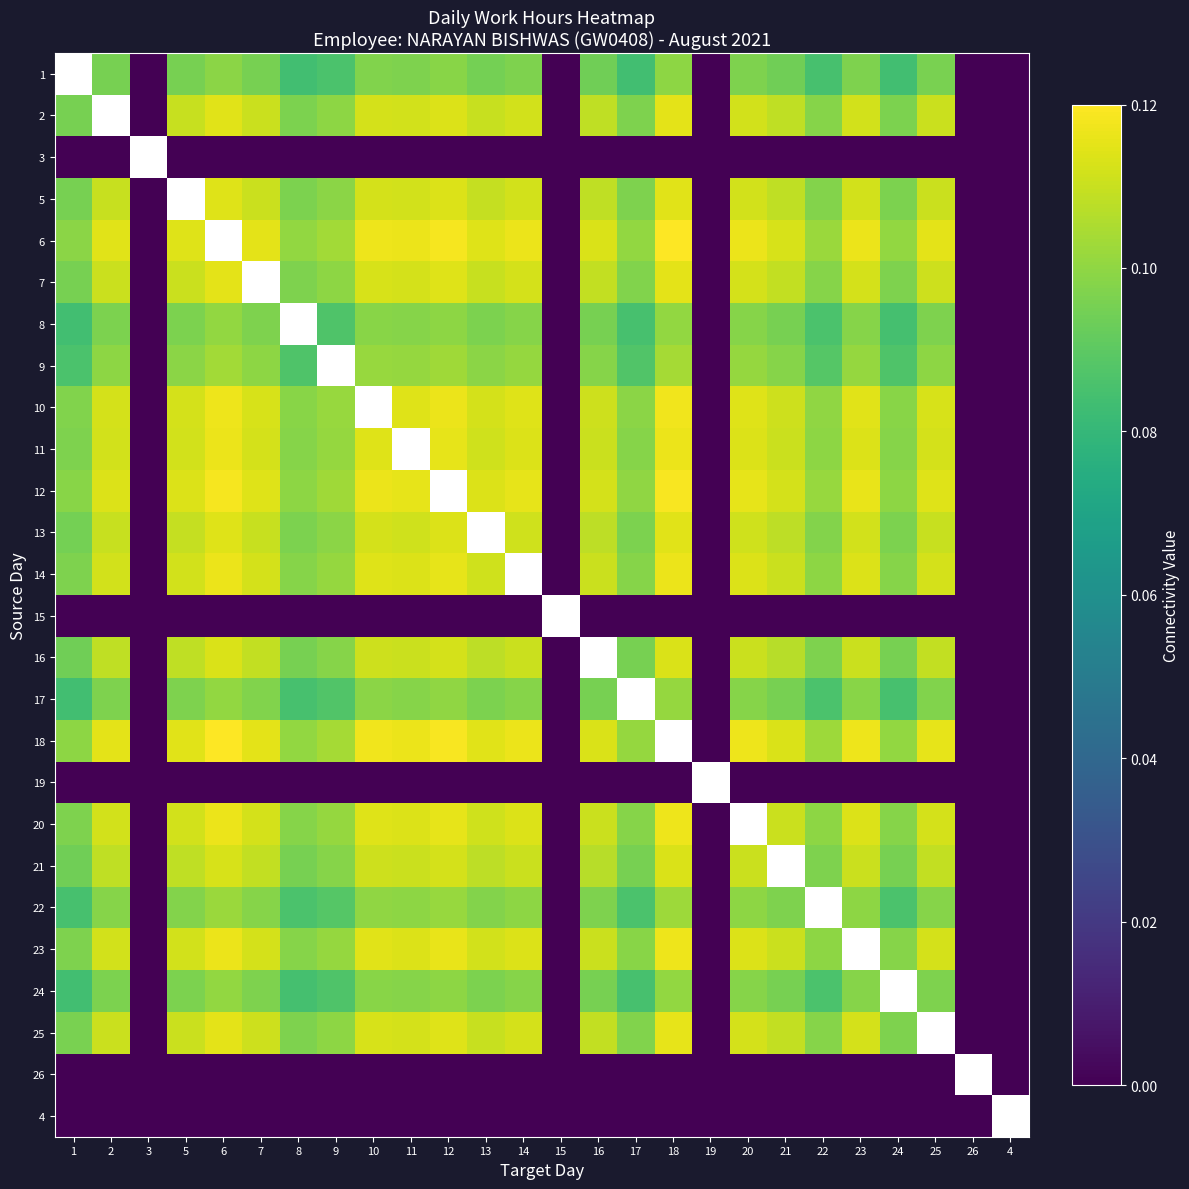

Between 9 and 18, which is larger?

18